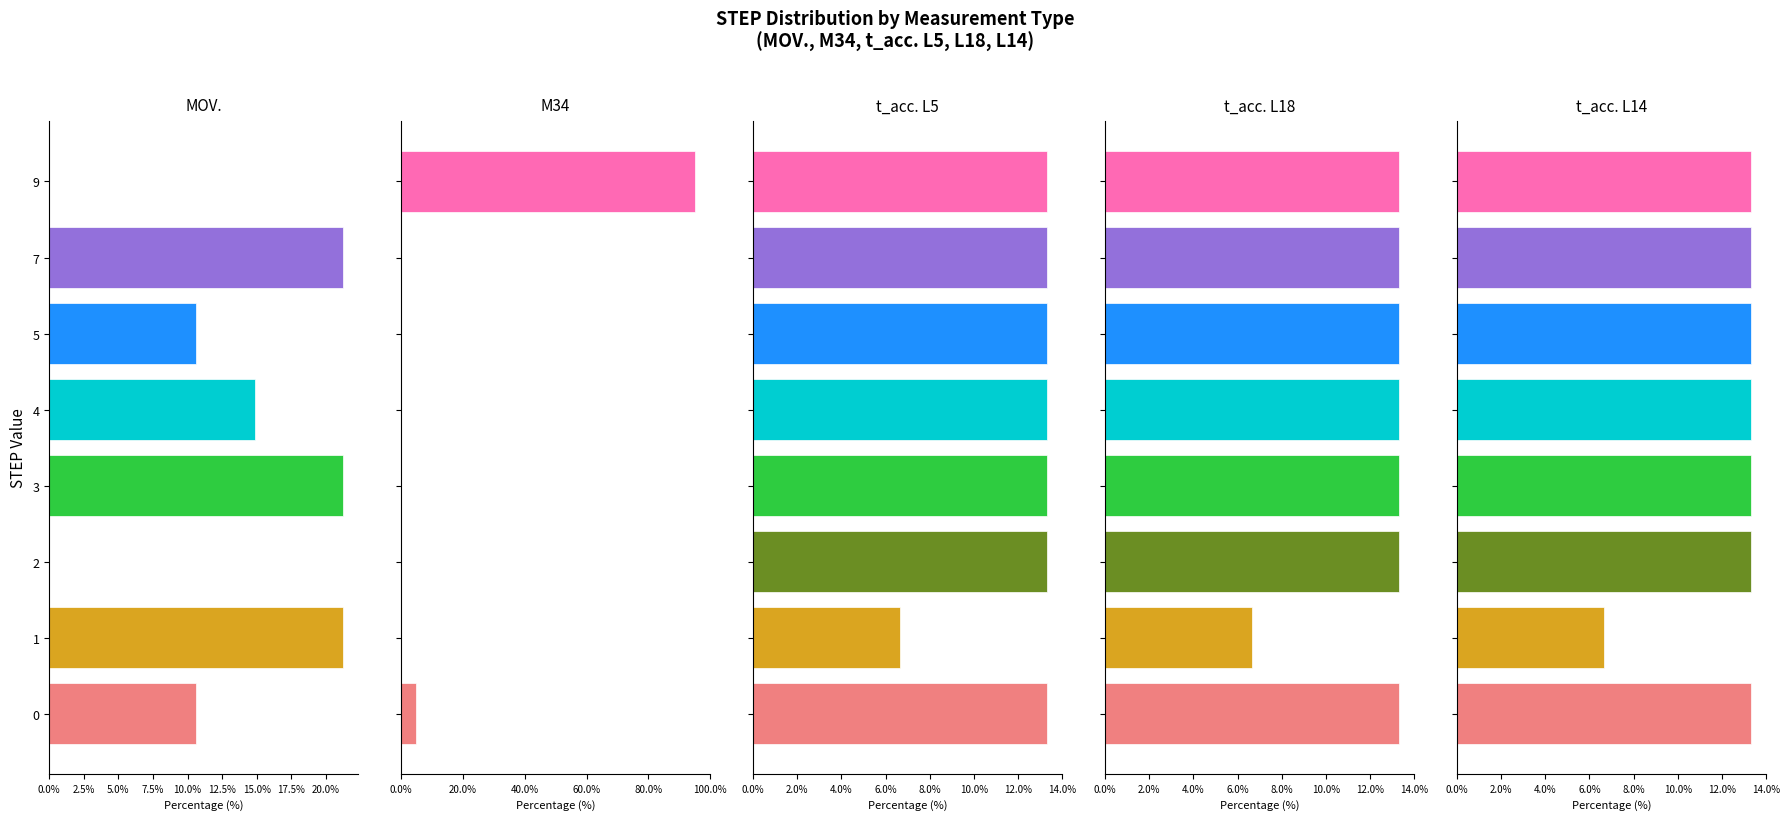

Which has a higher value, 2 or 5?

5